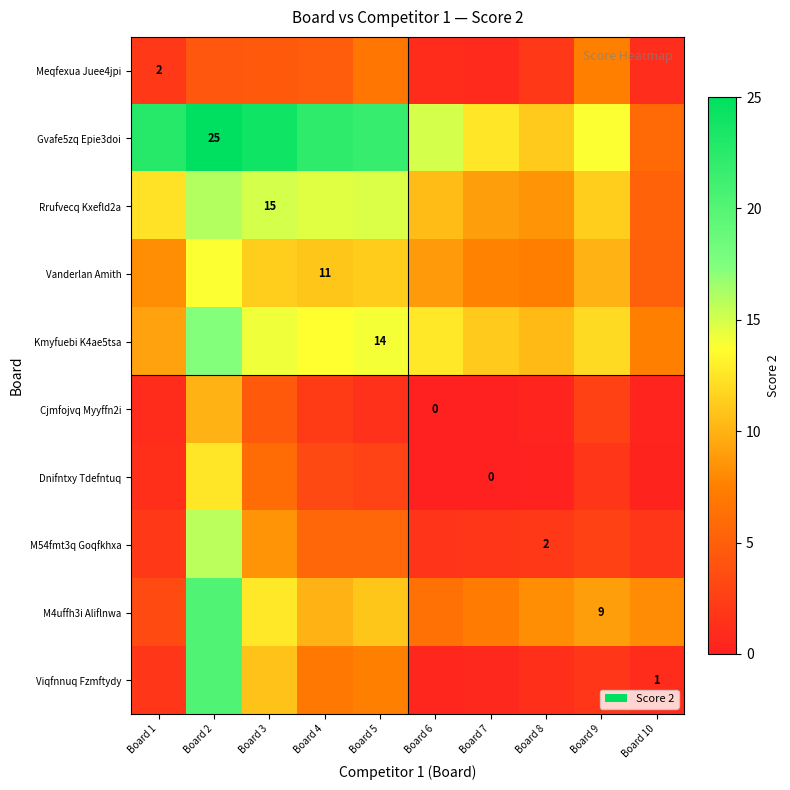

The value of M54fmt3q Goqfkhxa at Board 8 is 2.0. True or false?

True